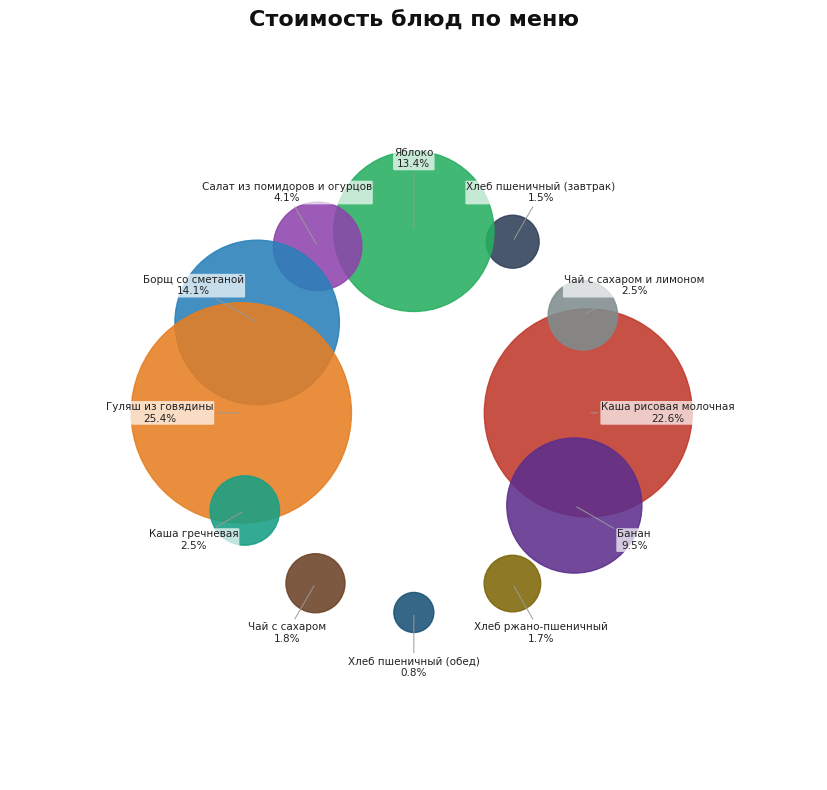

Does Каша рисовая молочная represent more than half of the total?

No